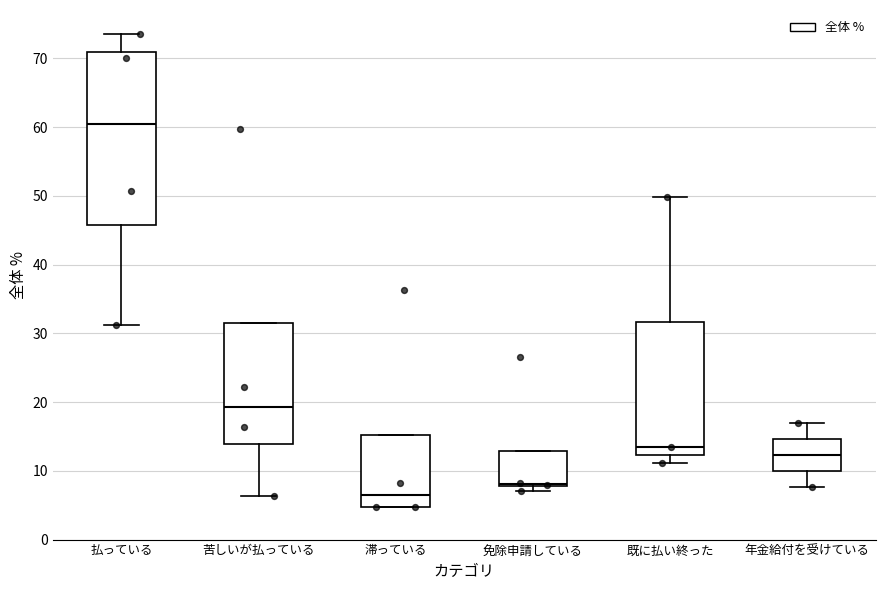

Comparing the boxes themselves (not the whiskers), which one is the tallest?

払っている